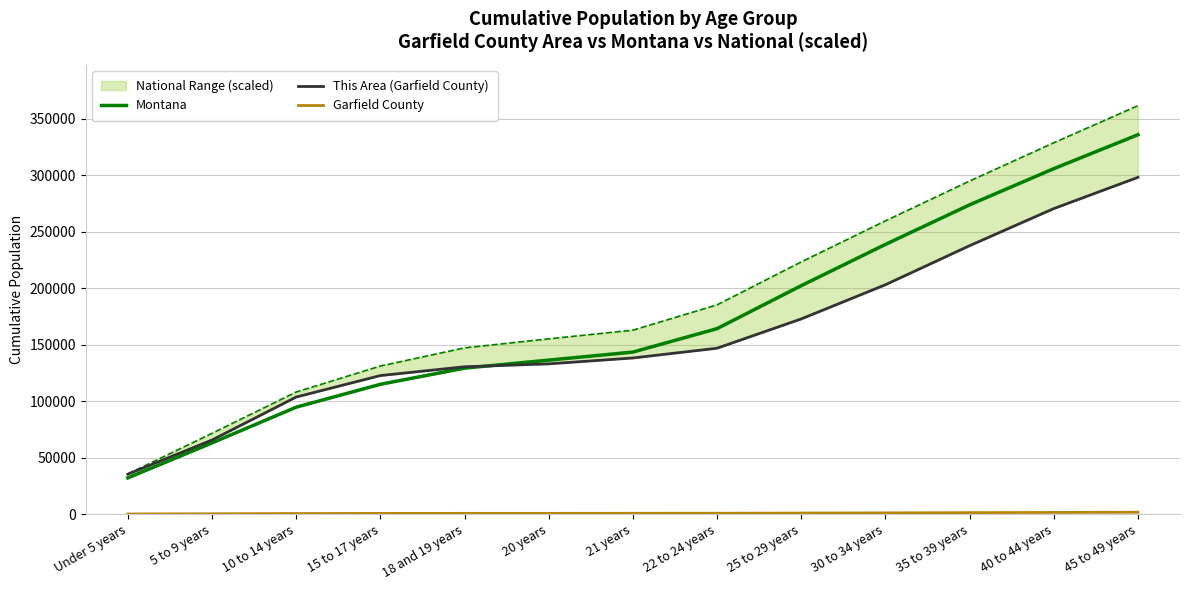

True or false: Montana has a value of 164135.0 at 22 to 24 years.

True